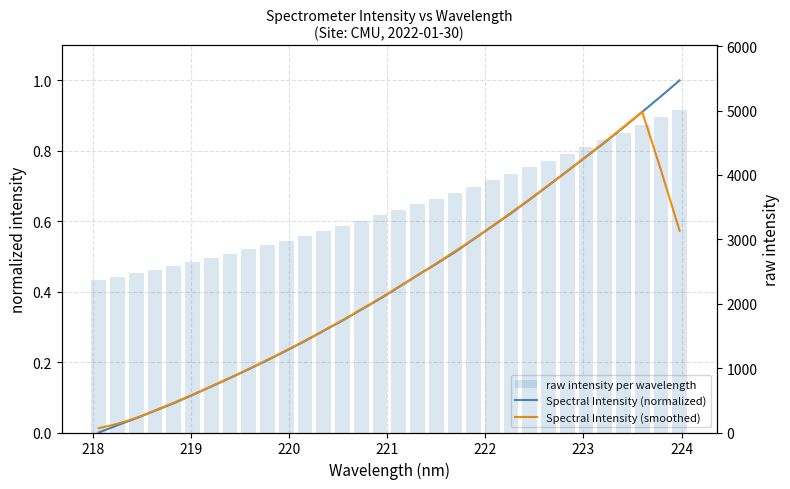

How many data points does each series have?

32